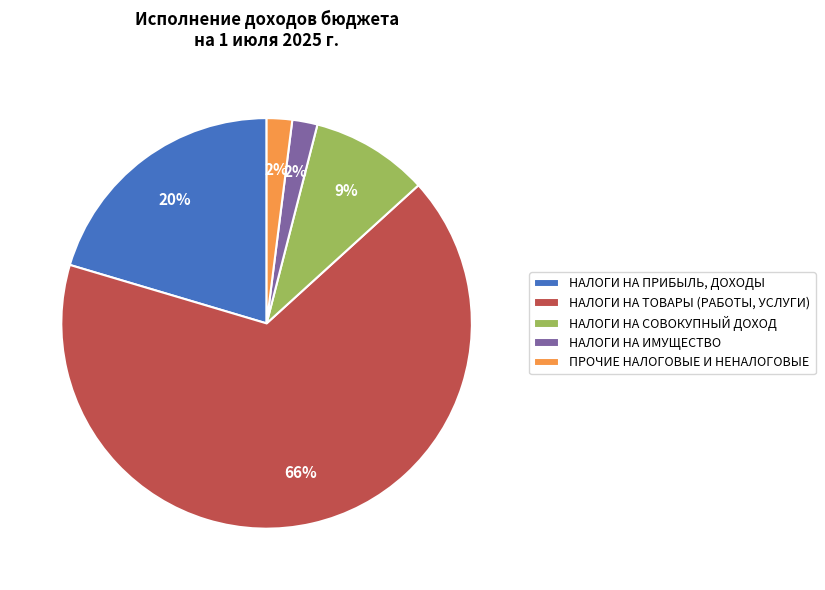

Is ПРОЧИЕ НАЛОГОВЫЕ И НЕНАЛОГОВЫЕ the majority of the pie?

No